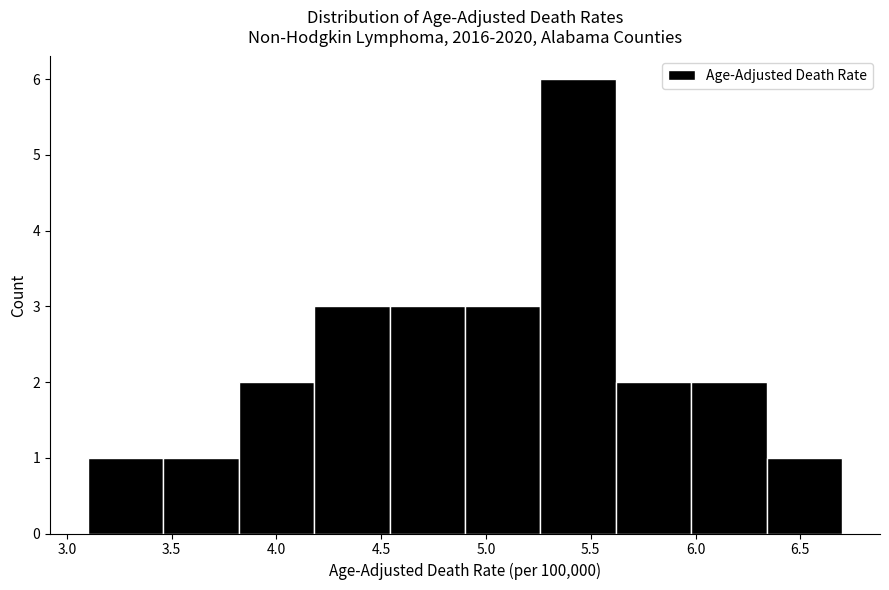

Reading left to right, list every bar in this chart as the range it spans on the x-axis followed by its height. Neither the bar edges nor the heights are printed on the chart, so give them approximately, as read against the axes.

3.10 to 3.46: 1
3.46 to 3.82: 1
3.82 to 4.18: 2
4.18 to 4.54: 3
4.54 to 4.90: 3
4.90 to 5.26: 3
5.26 to 5.62: 6
5.62 to 5.98: 2
5.98 to 6.34: 2
6.34 to 6.70: 1